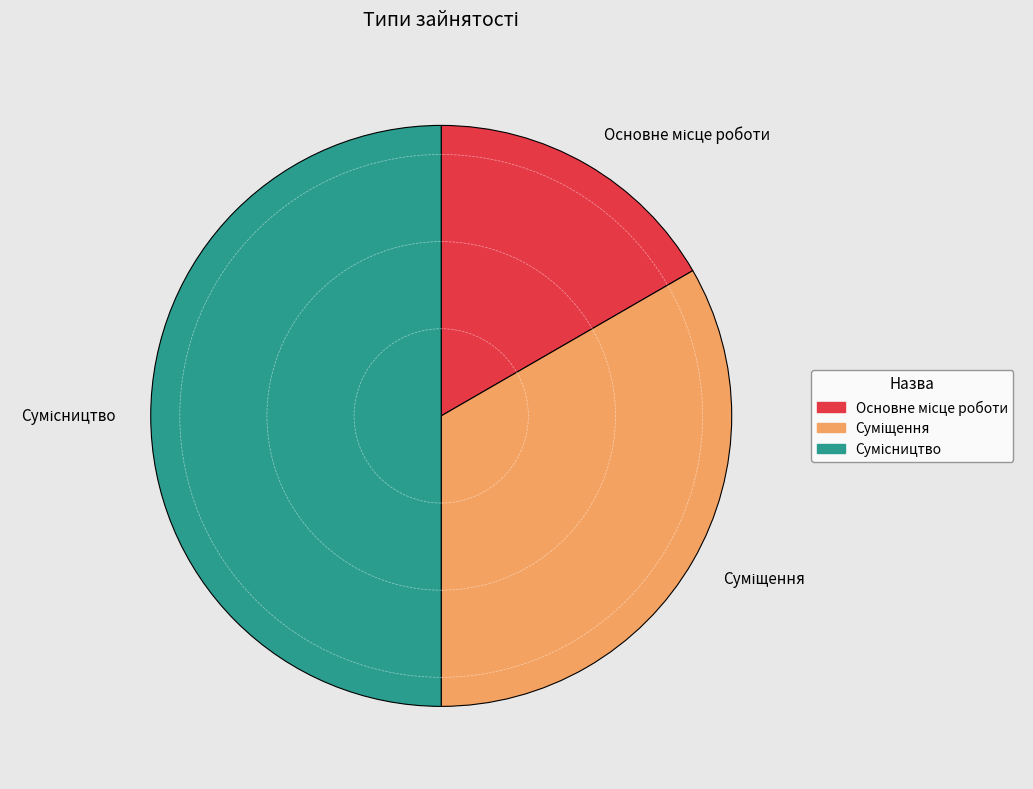

Count the number of slices in the pie.

3